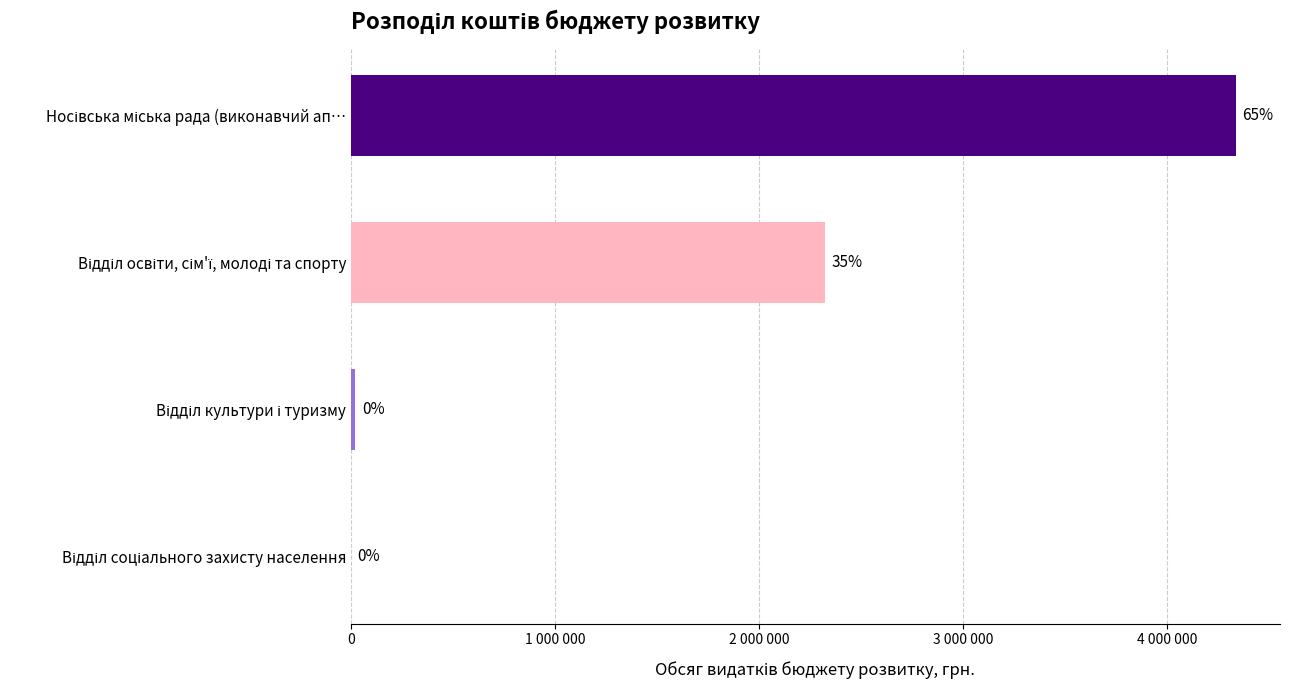

Count the number of data series in this chart.

1